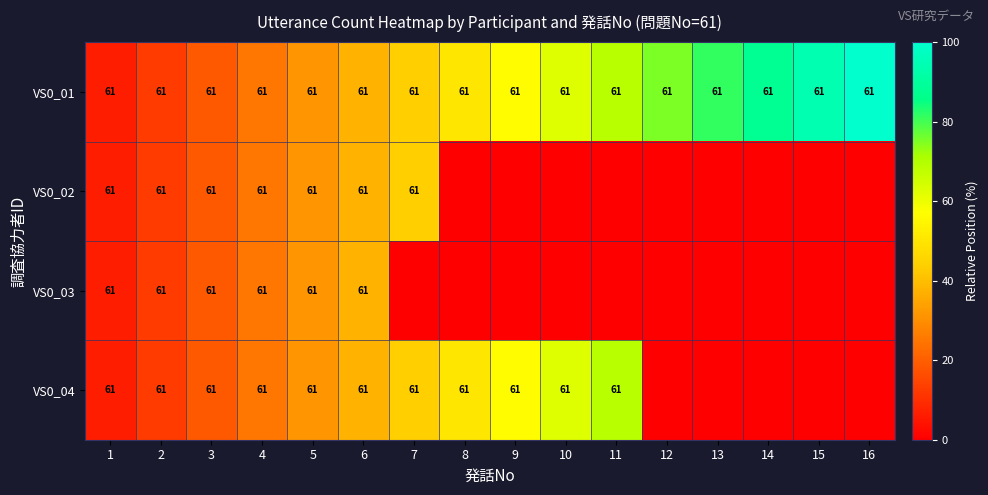

True or false: VS0_01 has a value of 108 at 6.

False